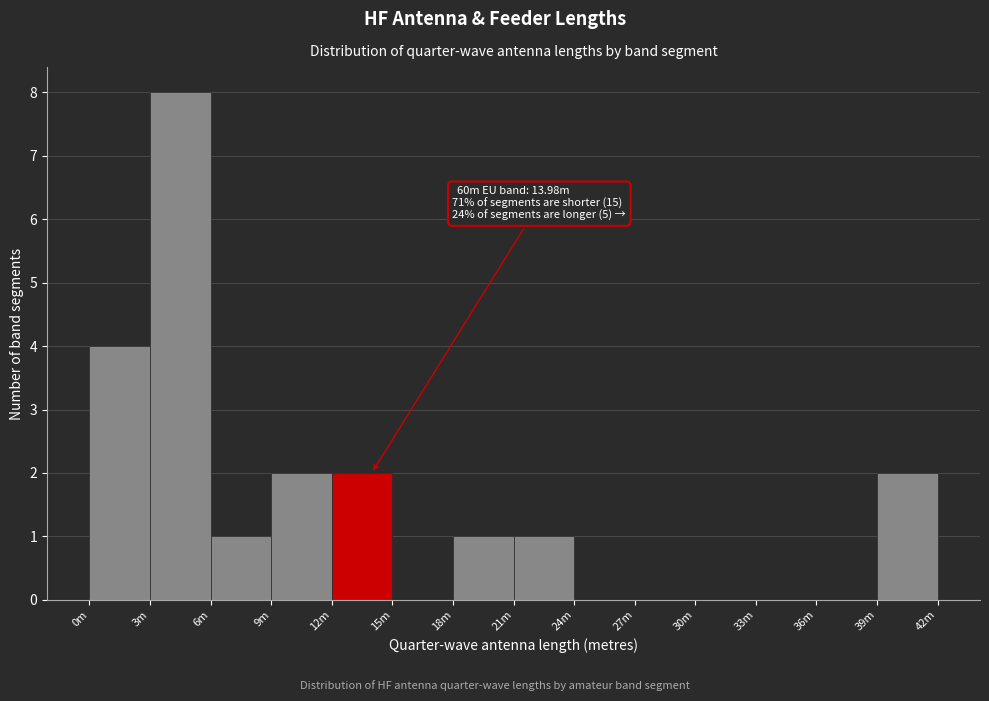

Reading left to right, list all the values displayed in this chart.

0m=4	3m=8	6m=1	9m=2	12m=2	15m=0	18m=1	21m=1	24m=0	27m=0	30m=0	33m=0	36m=0	39m=2